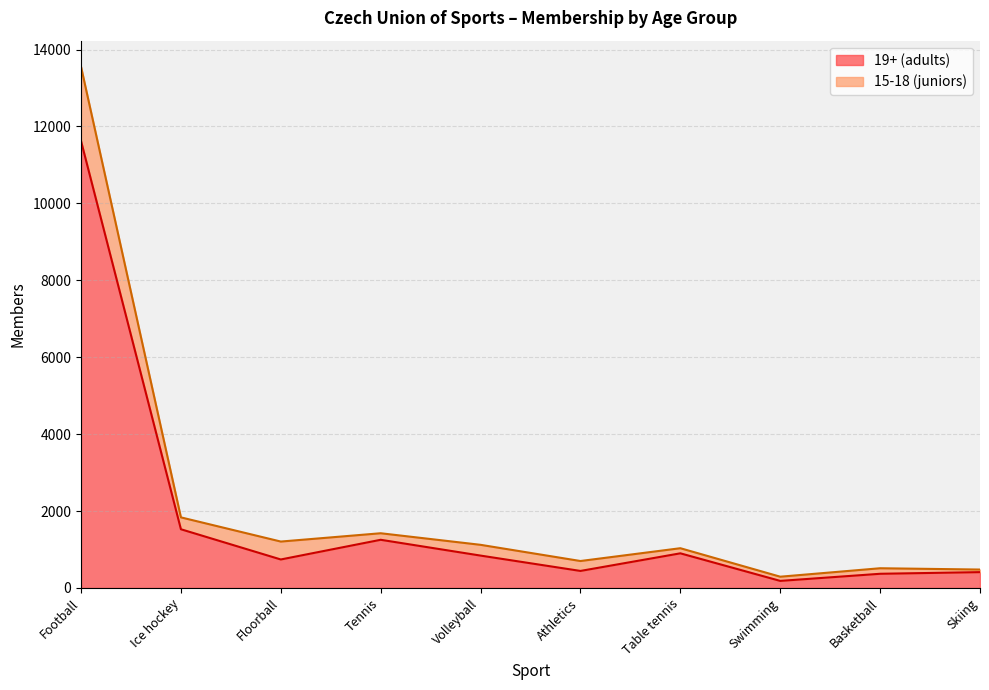

At which category does 19+ (adults) reach its first local valley?

Floorball